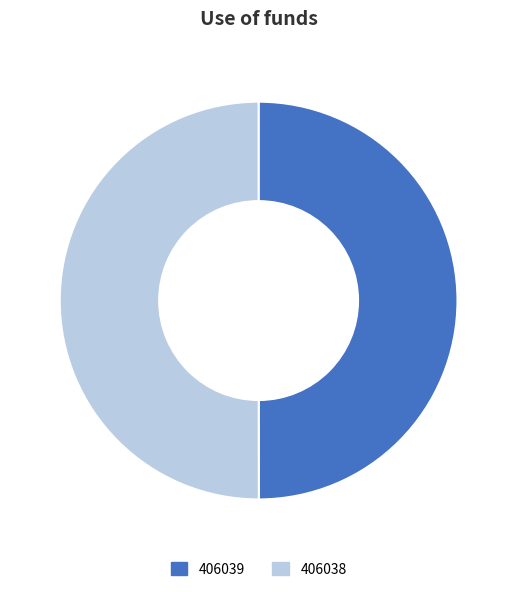

Is it true that 406038 is 50% of the pie?

True